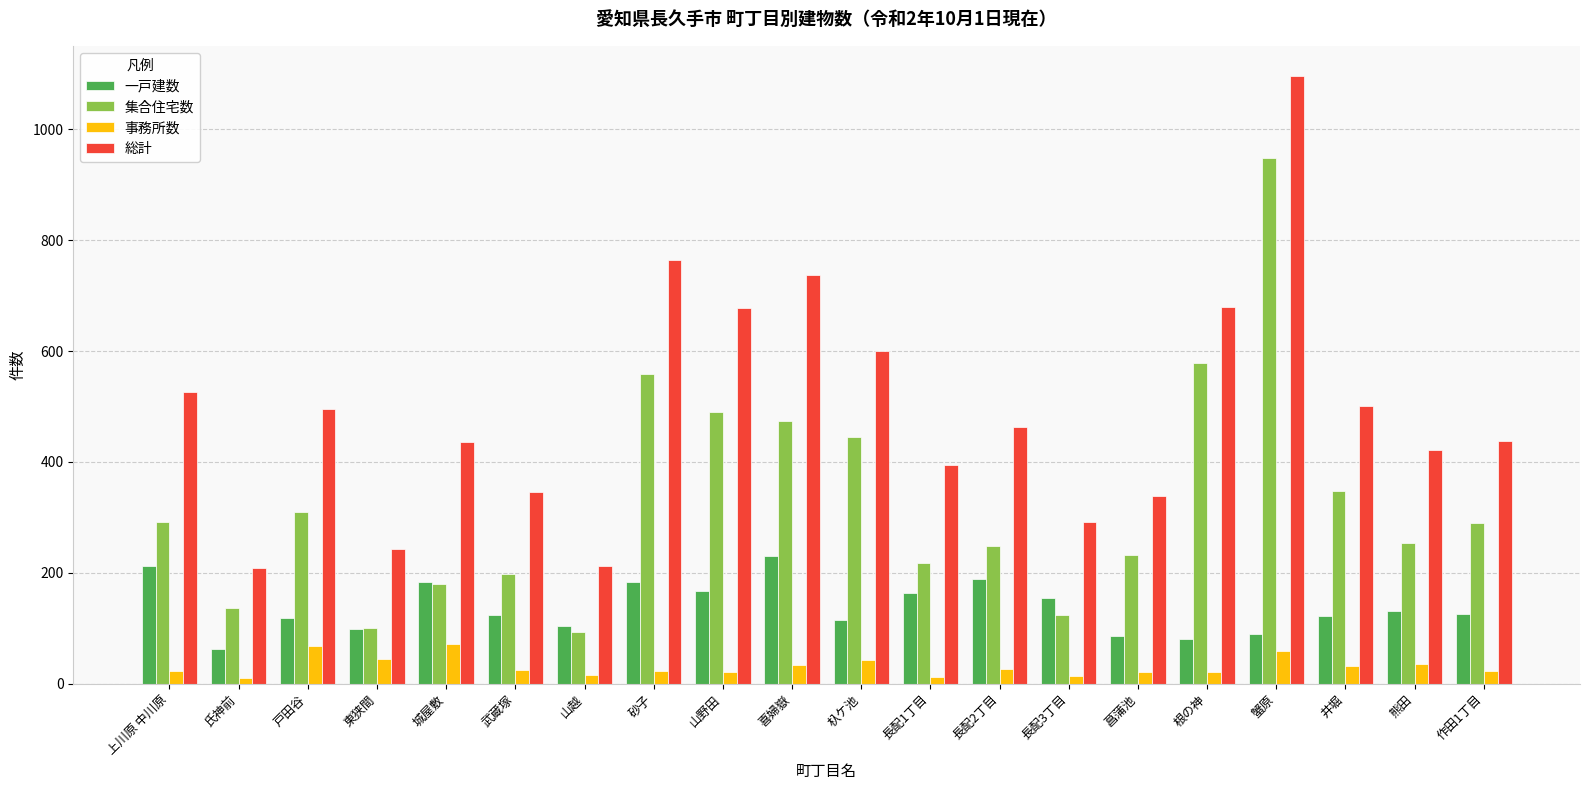

How many bars are there in each group?

4